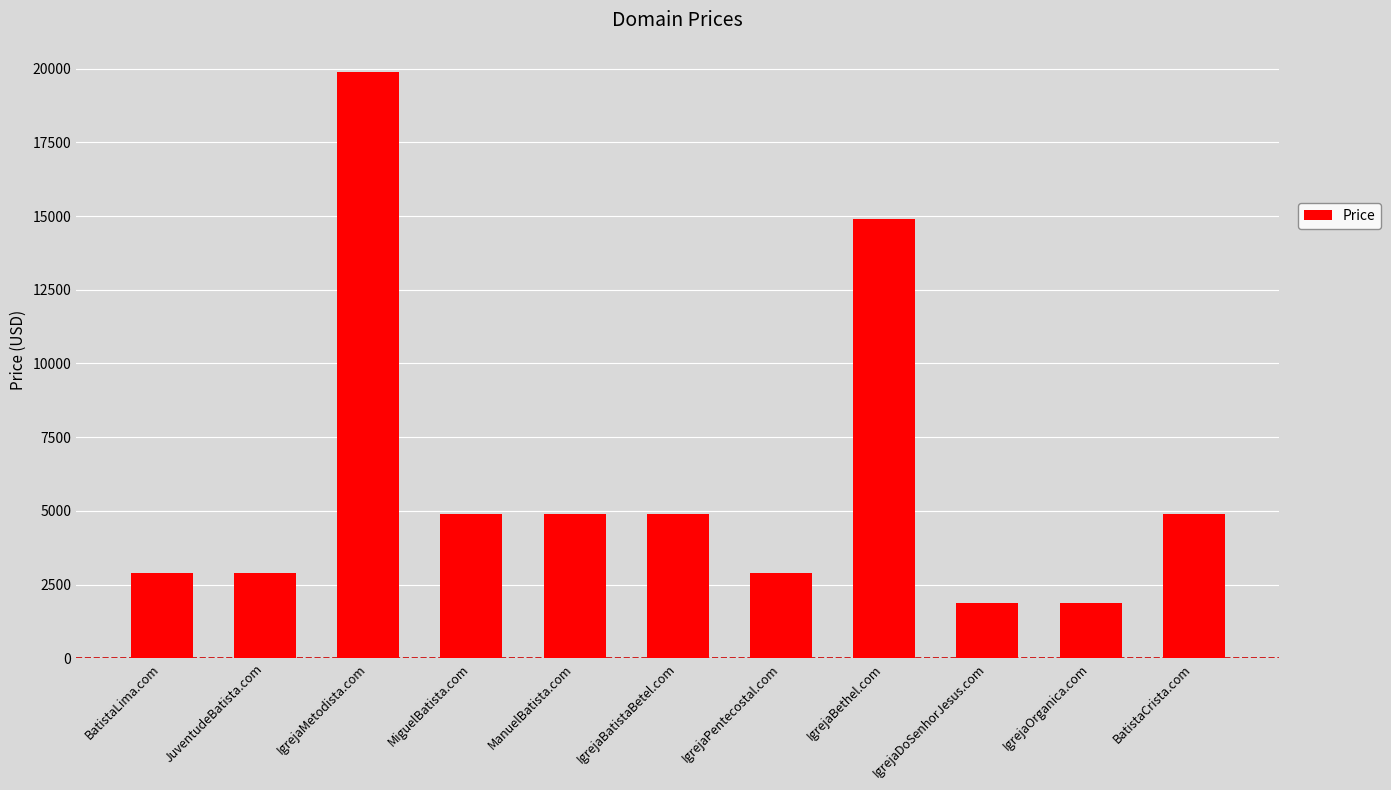

Reading left to right, what are all the values shown in this chart?

BatistaLima.com=2888	JuventudeBatista.com=2888	IgrejaMetodista.com=19888	MiguelBatista.com=4888	ManuelBatista.com=4888	IgrejaBatistaBetel.com=4888	IgrejaPentecostal.com=2888	IgrejaBethel.com=14888	IgrejaDoSenhorJesus.com=1888	IgrejaOrganica.com=1888	BatistaCrista.com=4888